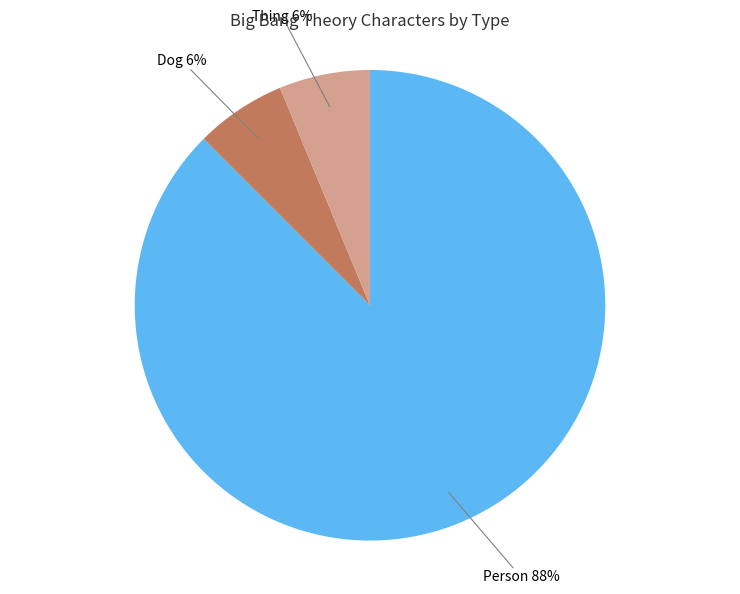

To the nearest percent, what is the average slice percentage?

33%